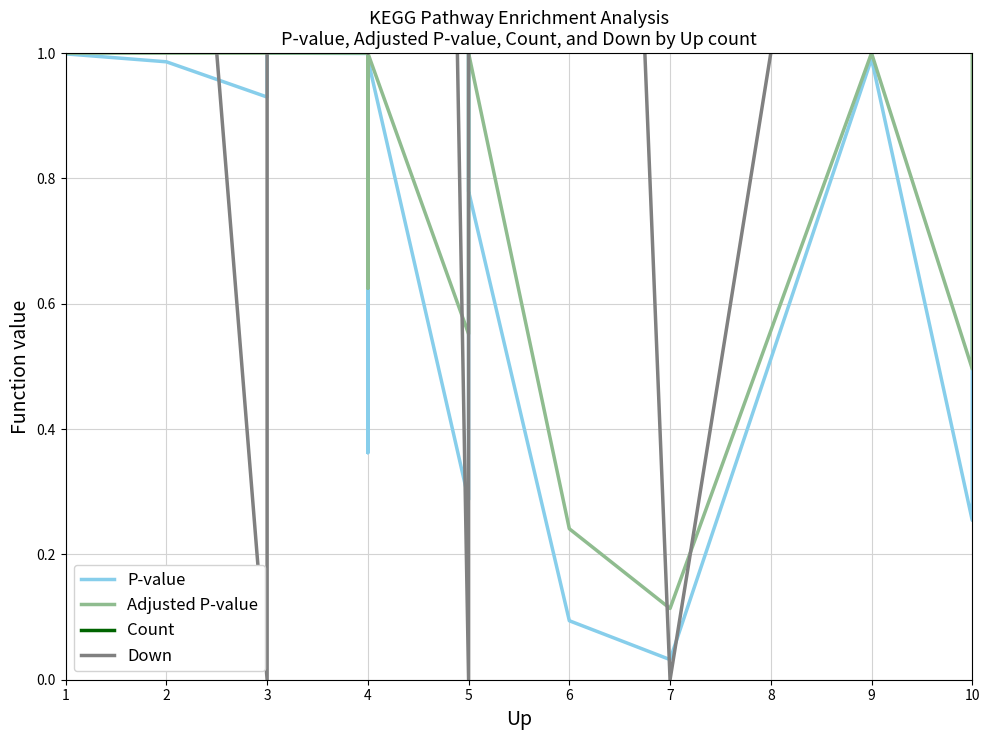

What is the maximum value for Count?

20.0